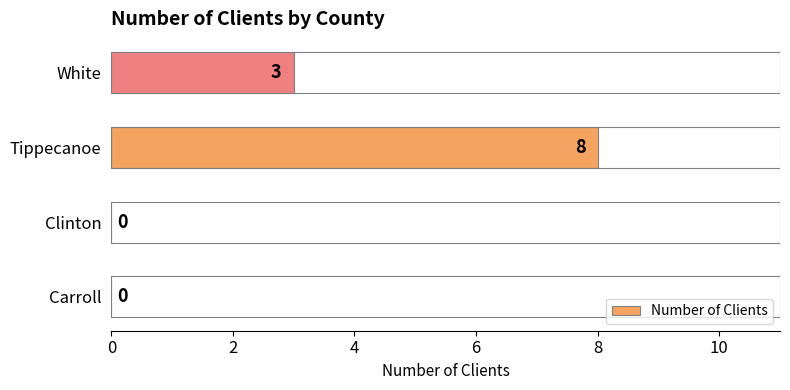

Which has a higher value, Tippecanoe or Carroll?

Tippecanoe